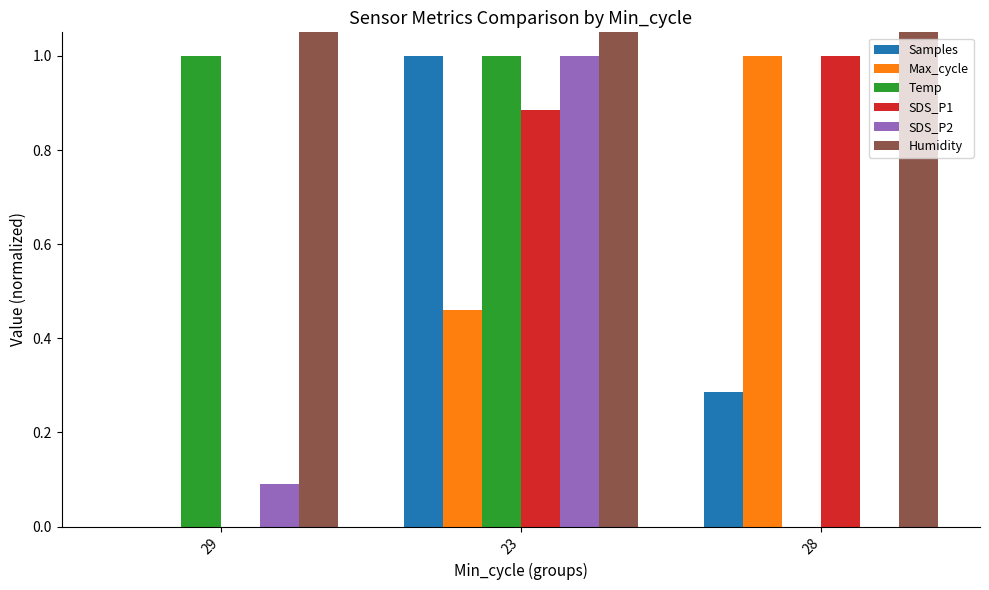

Count the Temp values in the range 0 to 1.

3